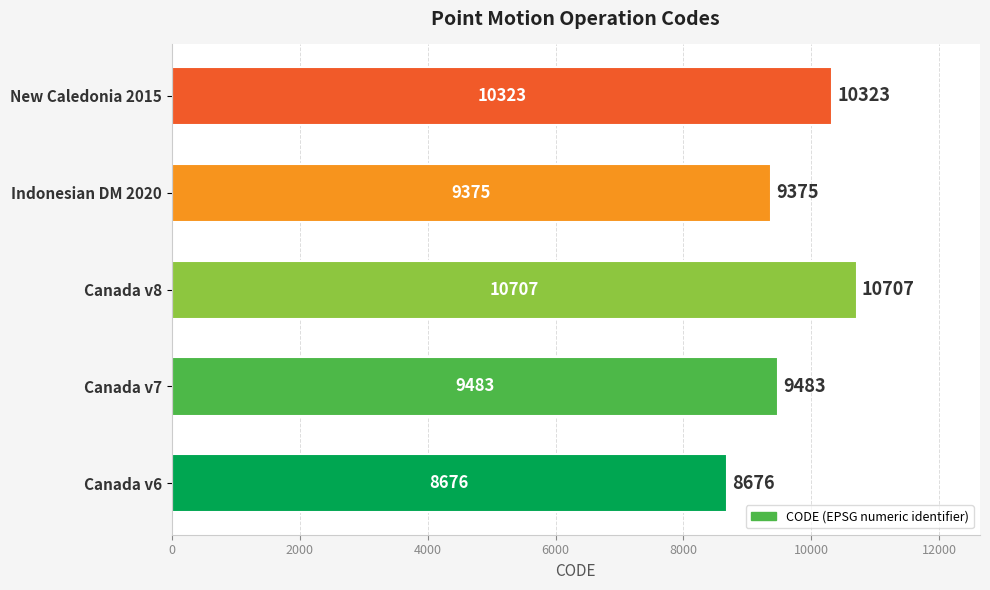

What is the minimum value shown in the chart?

8676